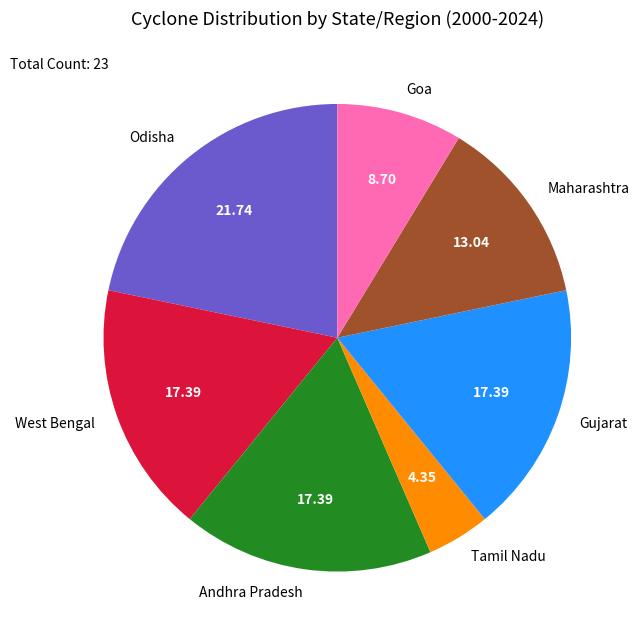

Which has a higher value, Tamil Nadu or Andhra Pradesh?

Andhra Pradesh